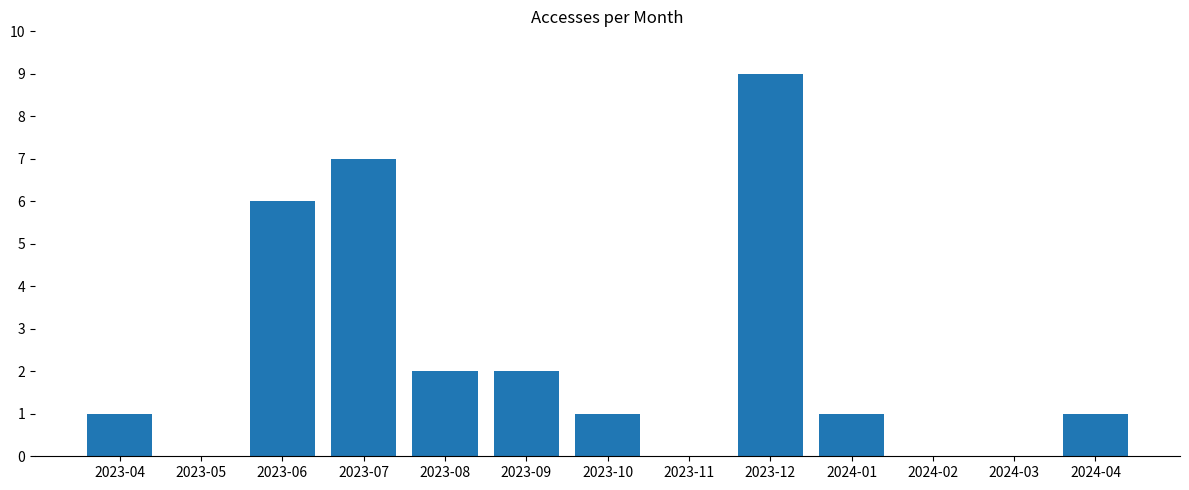

What is the maximum value shown in the chart?

9